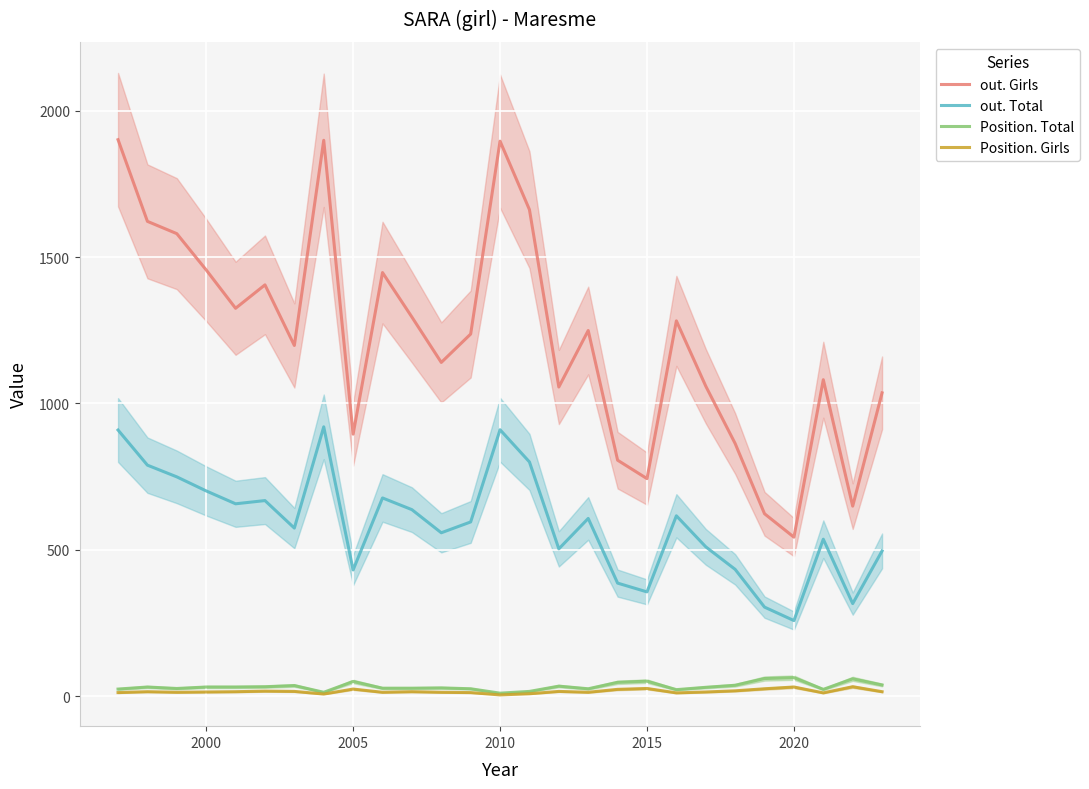

How many values in the out. Total series exceed 595?

13